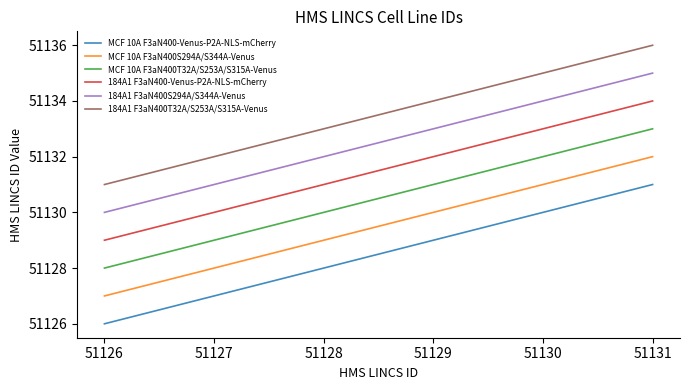

Reading left to right, extract all data points from this chart.

MCF 10A F3aN400-Venus-P2A-NLS-mCherry: 51126	51127	51128	51129	51130	51131
MCF 10A F3aN400S294A/S344A-Venus: 51127	51128	51129	51130	51131	51132
MCF 10A F3aN400T32A/S253A/S315A-Venus: 51128	51129	51130	51131	51132	51133
184A1 F3aN400-Venus-P2A-NLS-mCherry: 51129	51130	51131	51132	51133	51134
184A1 F3aN400S294A/S344A-Venus: 51130	51131	51132	51133	51134	51135
184A1 F3aN400T32A/S253A/S315A-Venus: 51131	51132	51133	51134	51135	51136